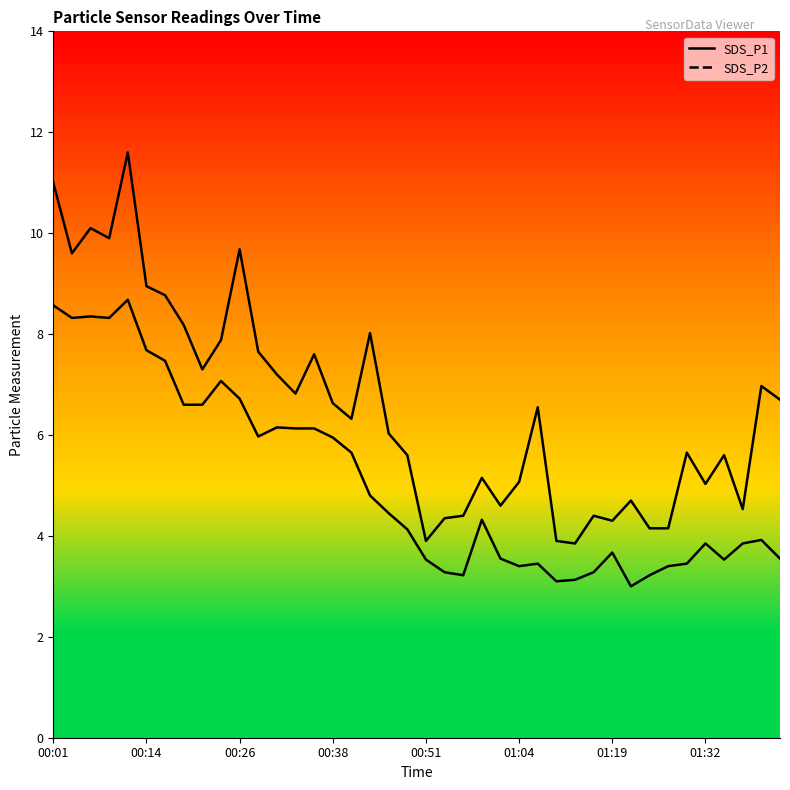

Where is the first local maximum for SDS_P2?

00:06